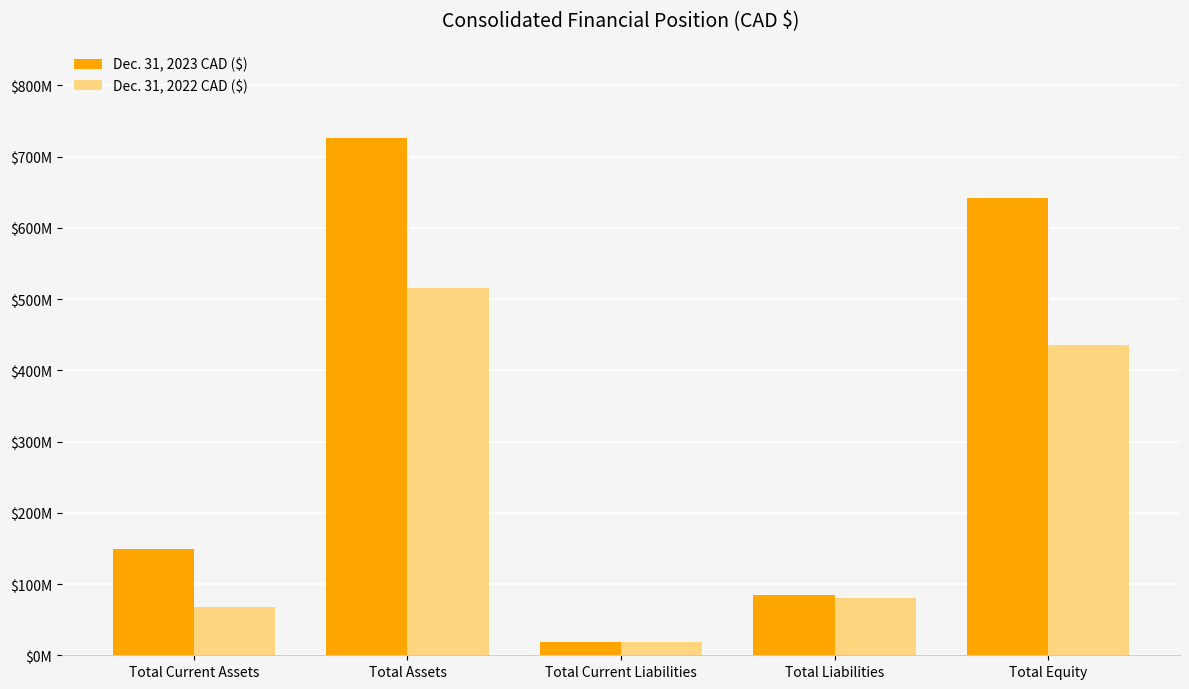

List the series in order of their overall mean, lowest first.

Dec. 31, 2022 CAD ($), Dec. 31, 2023 CAD ($)